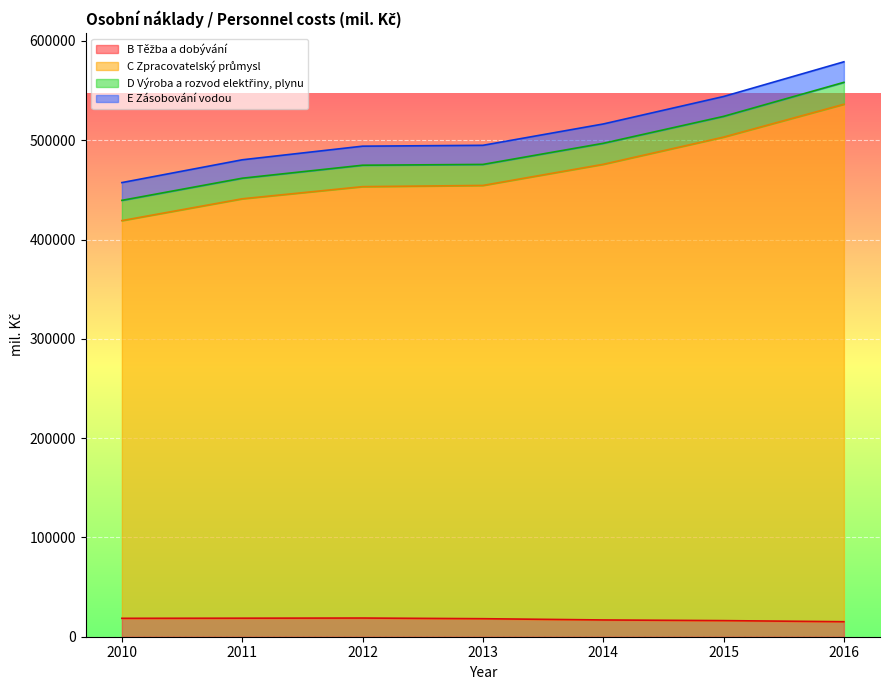

Is the value of C Zpracovatelský průmysl at 2016 greater than the value of B Těžba a dobývání at 2015?

Yes